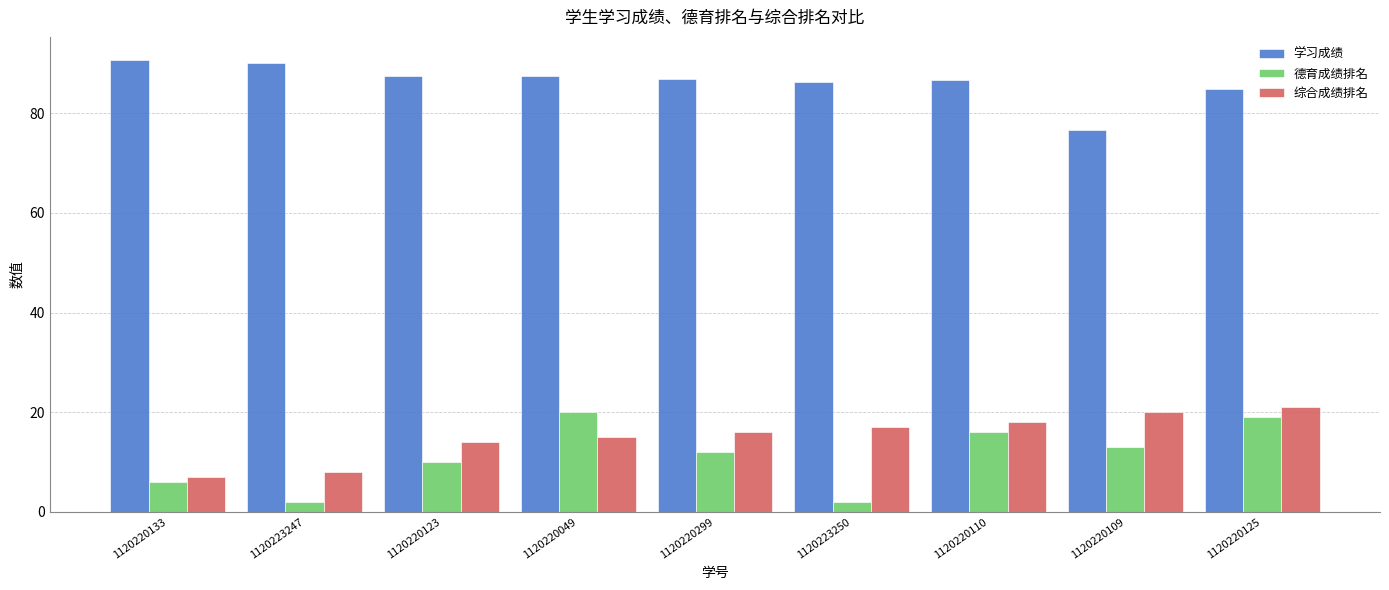

What position from the right is 1120220133?

9